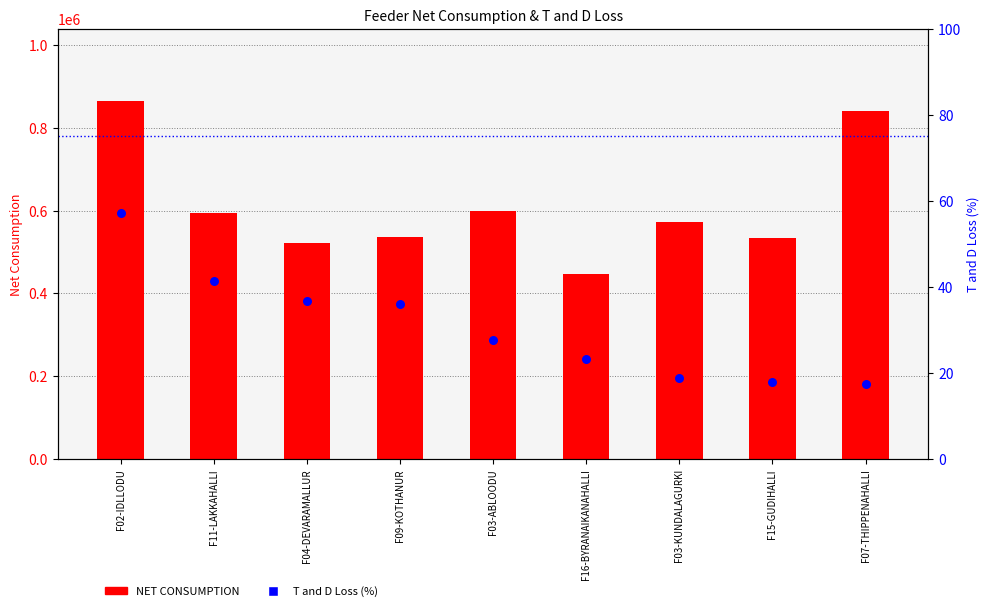

Which series reaches the maximum Y coordinate?

NET CONSUMPTION